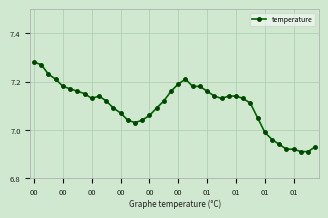

What is the difference between the maximum and minimum values?

0.4